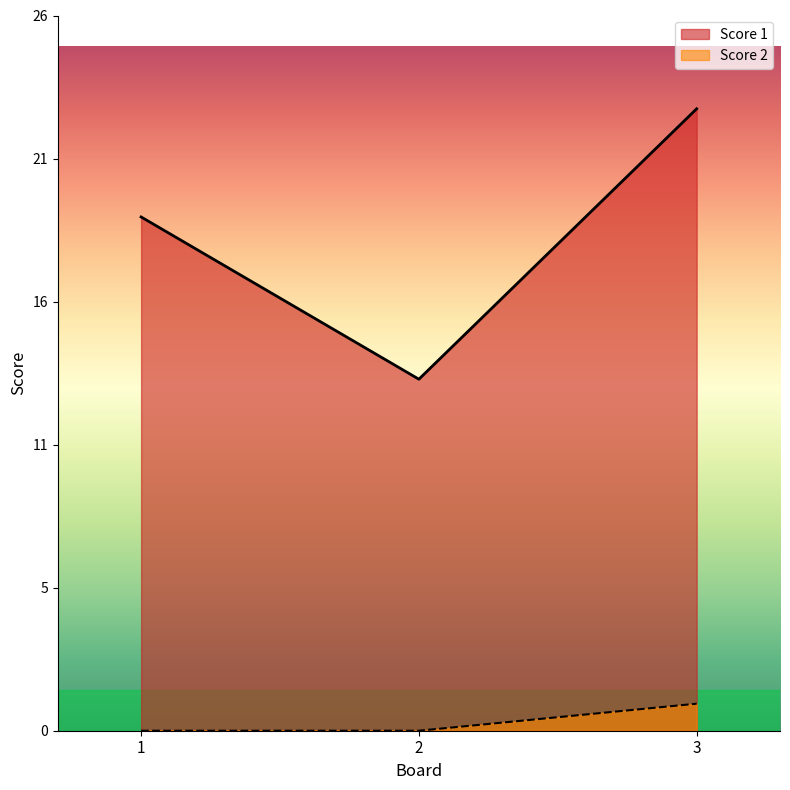

Rank the series by their maximum value, from lowest to highest.

Score 2, Score 1